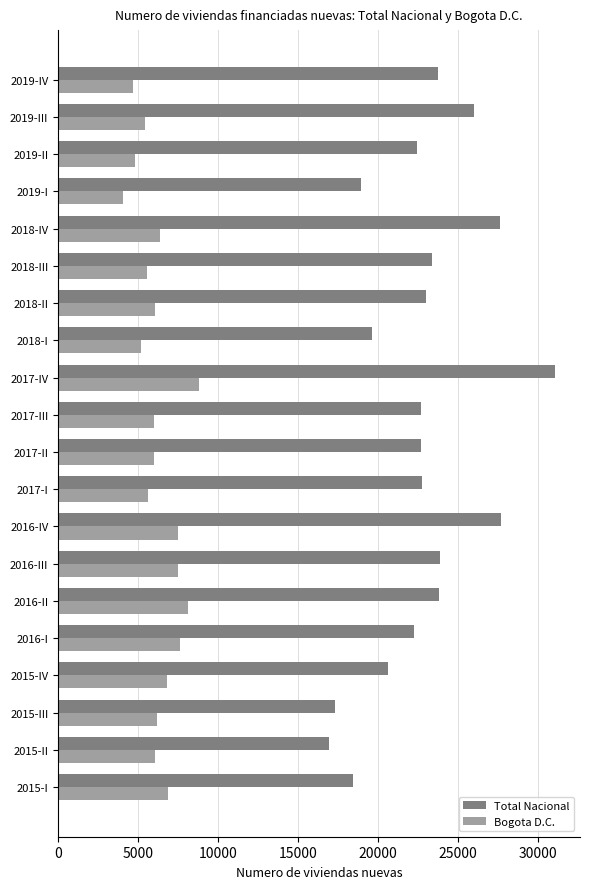

Is it true that Bogota D.C. equals 2291 at 2016-I?

False